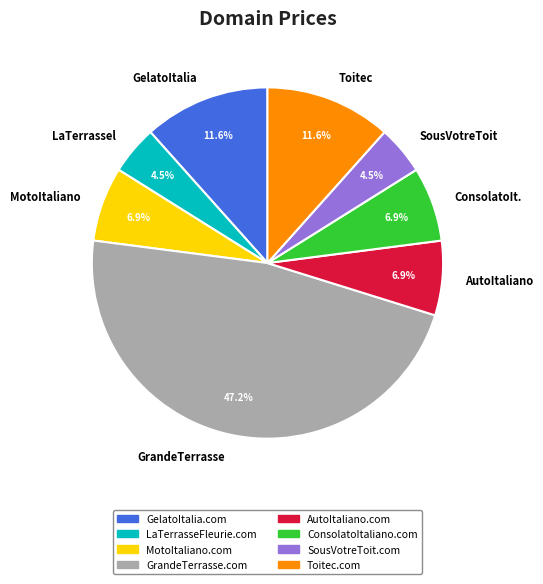

What is the ratio of the value at AutoItaliano to the value at SousVotreToit?

1.5